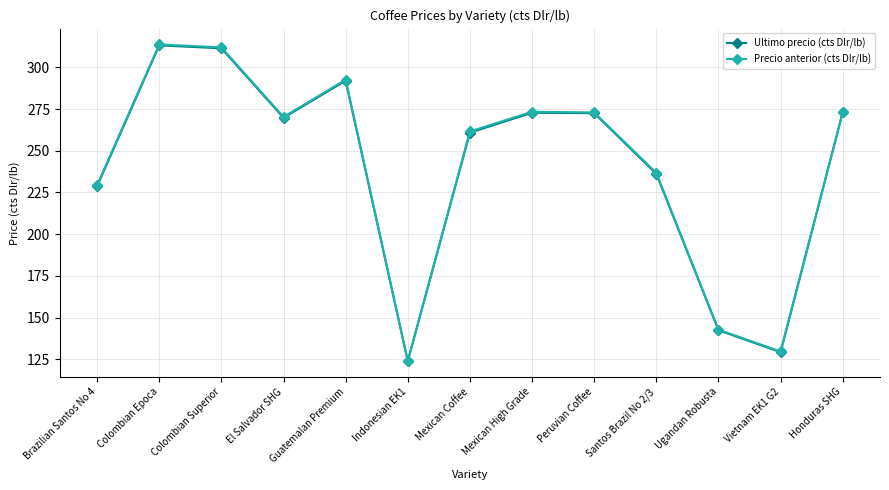

At which category is the sum across all series the highest?

Colombian Epoca